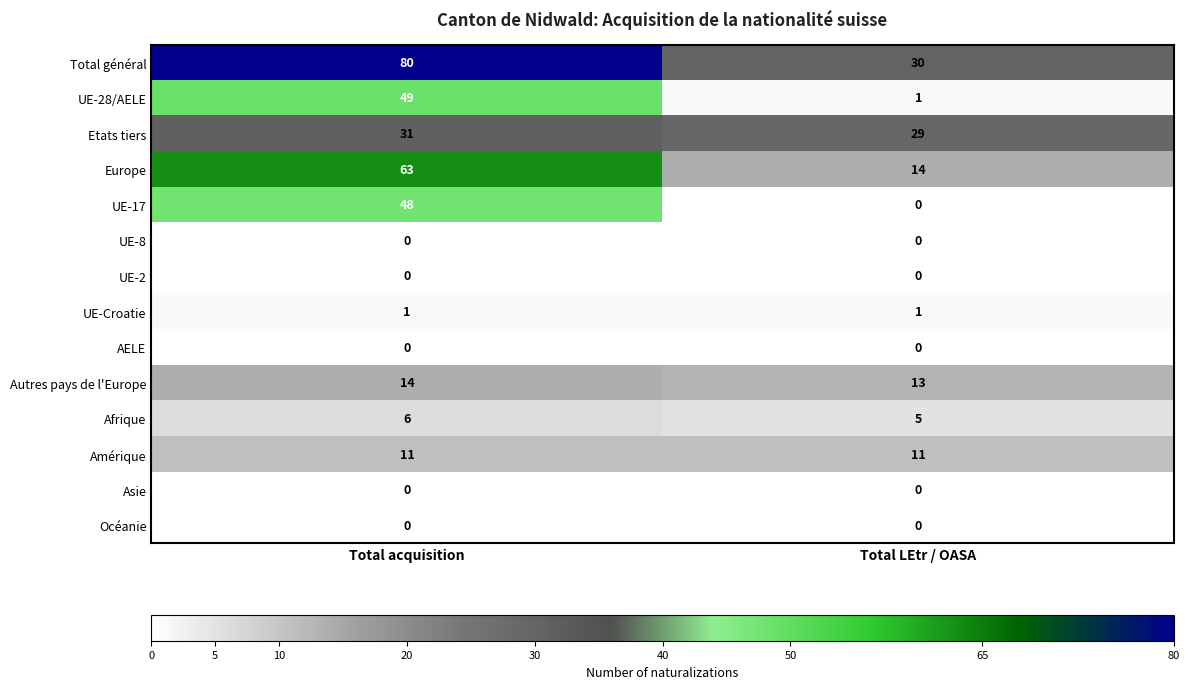

What is the maximum value shown in the chart?

80